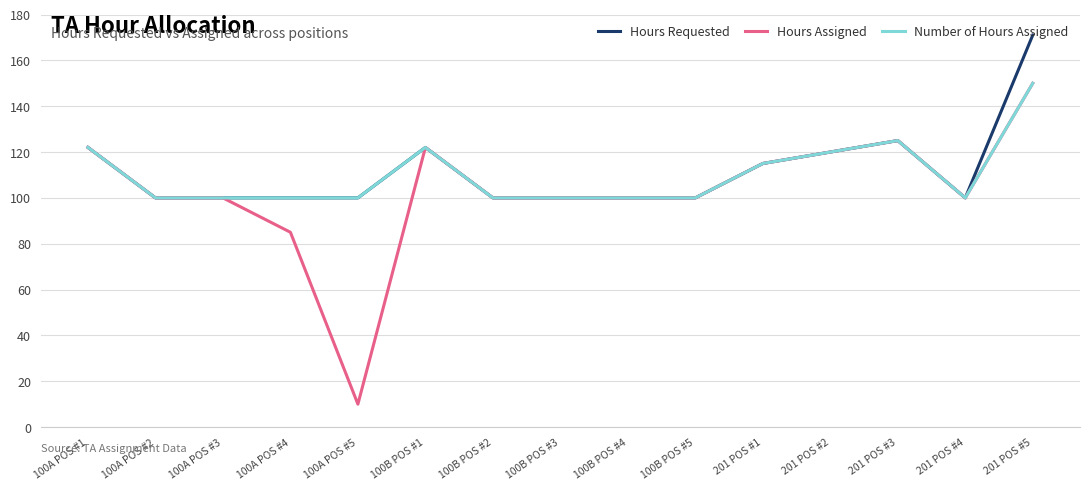

What is the greatest value displayed?

171